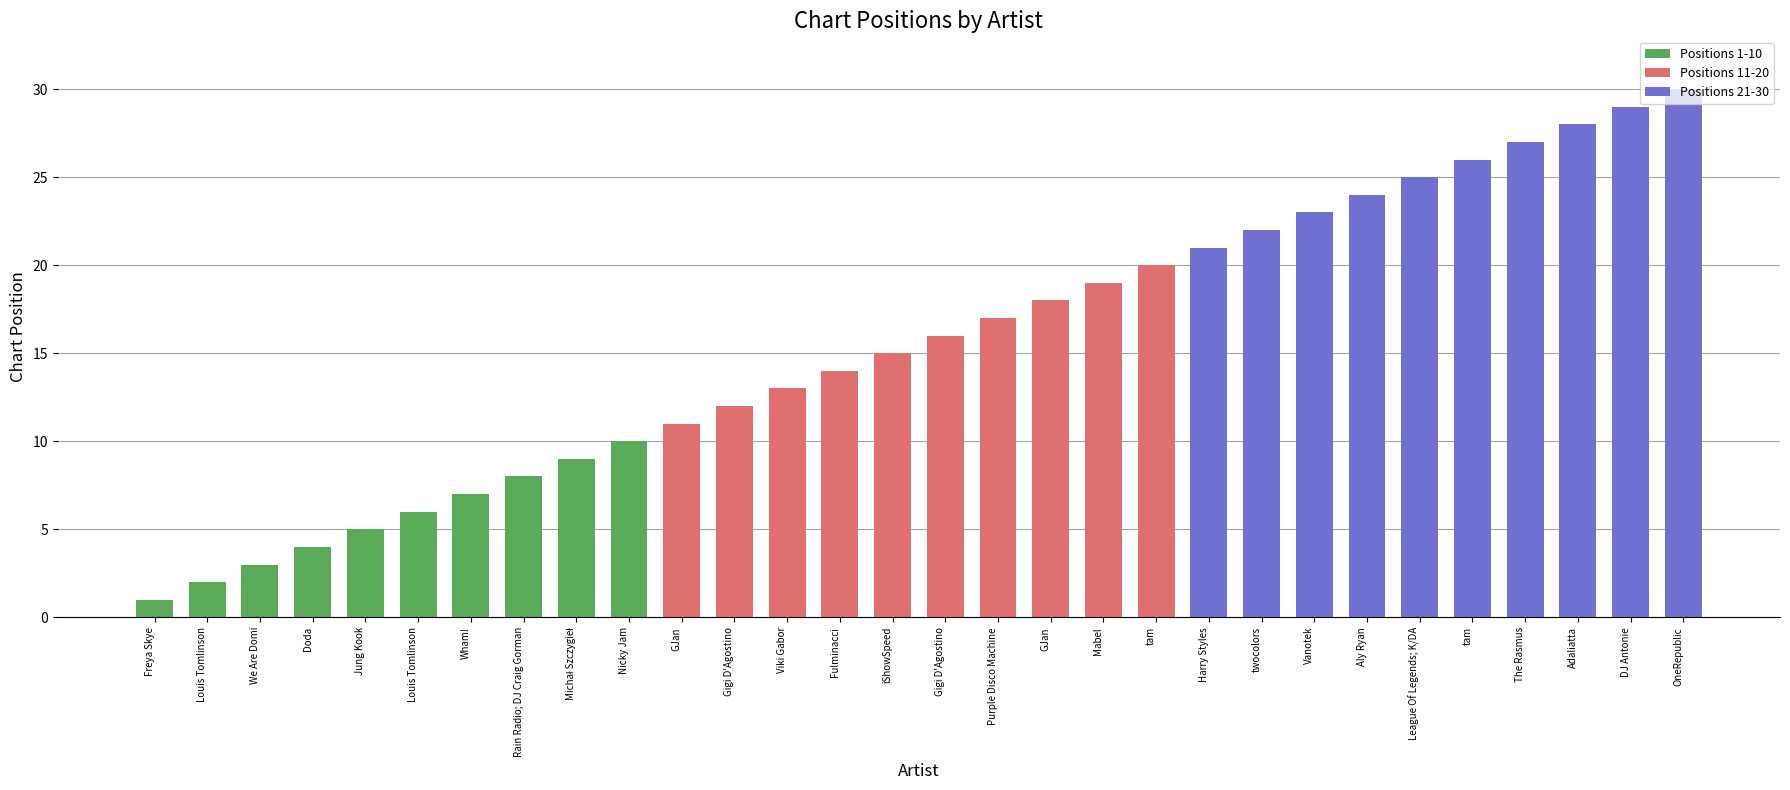

Where does the data first go above 16?

Purple Disco Machine